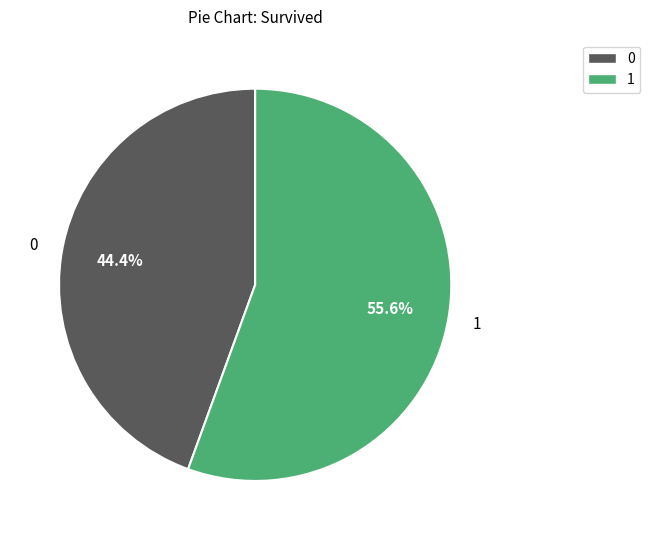

Is the sum of 1 and 0 greater than half?

Yes